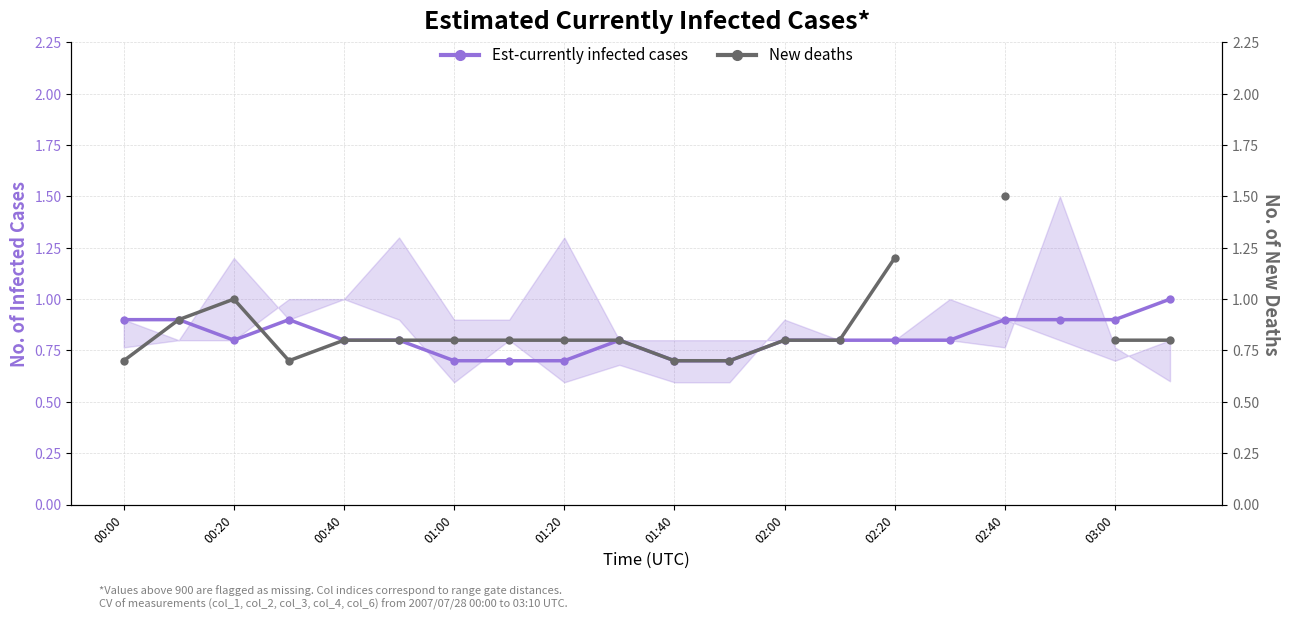

What is the sum of all Est-currently infected cases values?

16.3